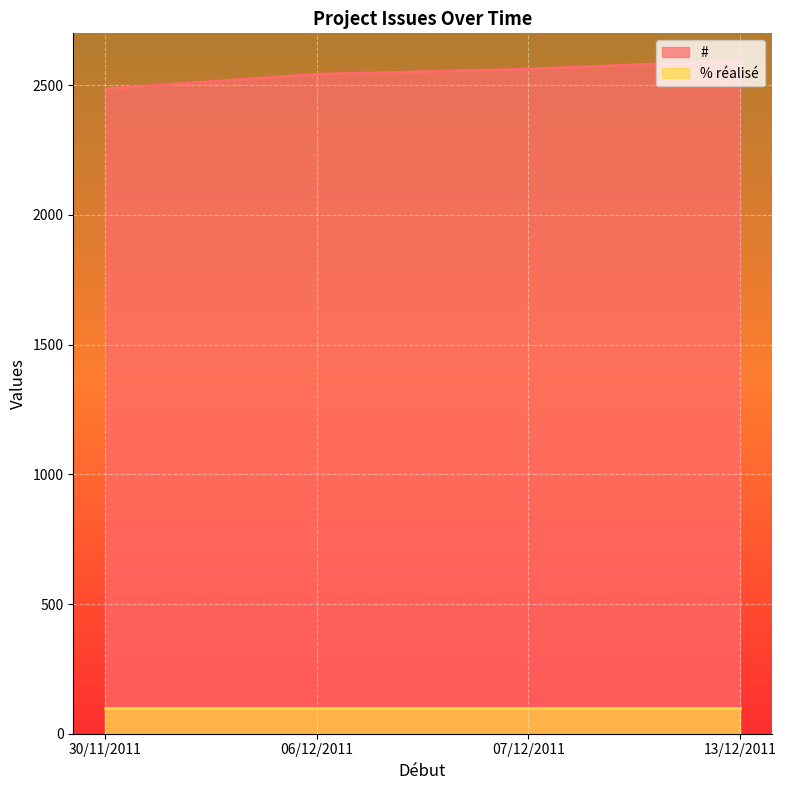

At which category does # reach its first local valley?

30/11/2011